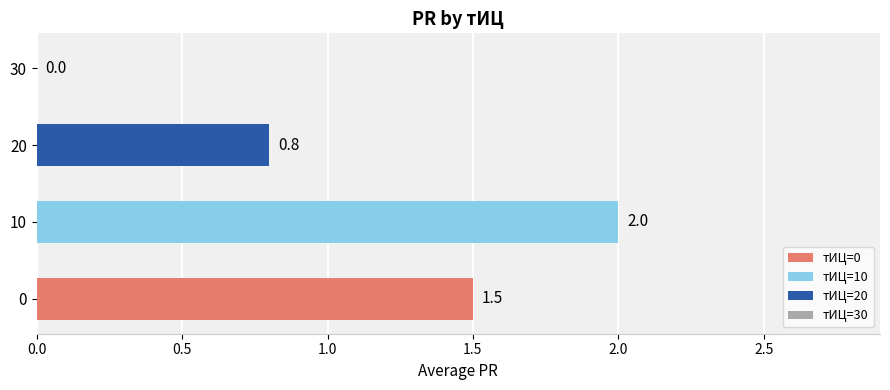

True or false: the data shows 0.0 at 30.

True